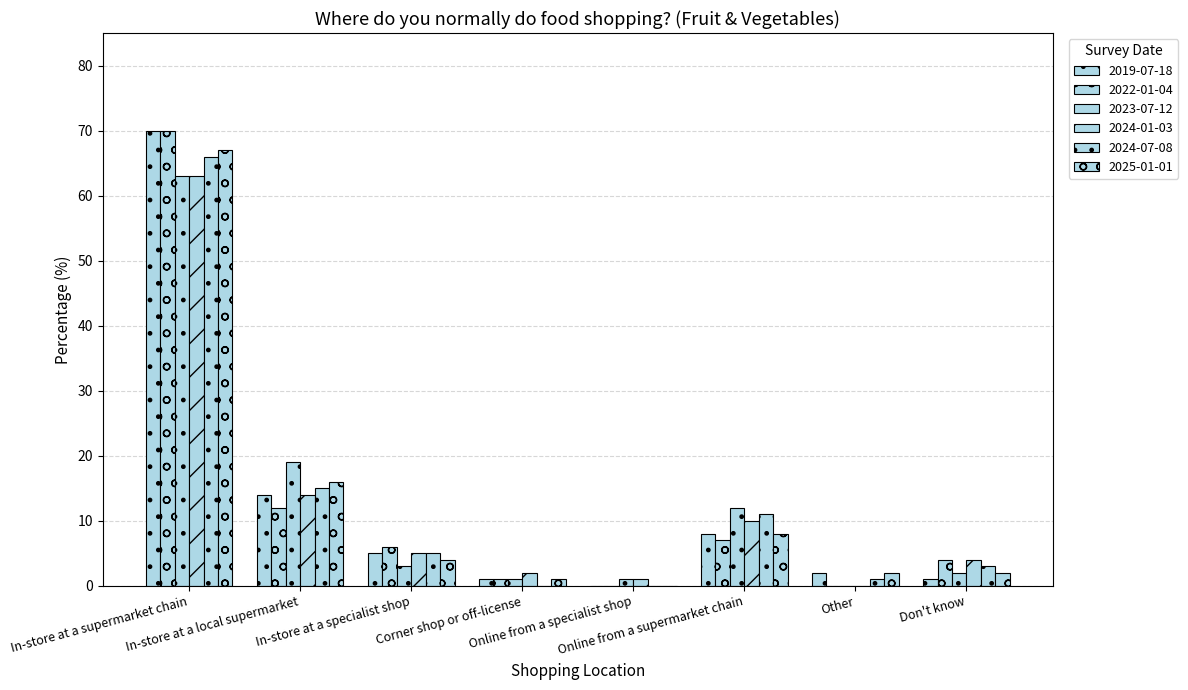

Does the chart contain stacked bars?

No